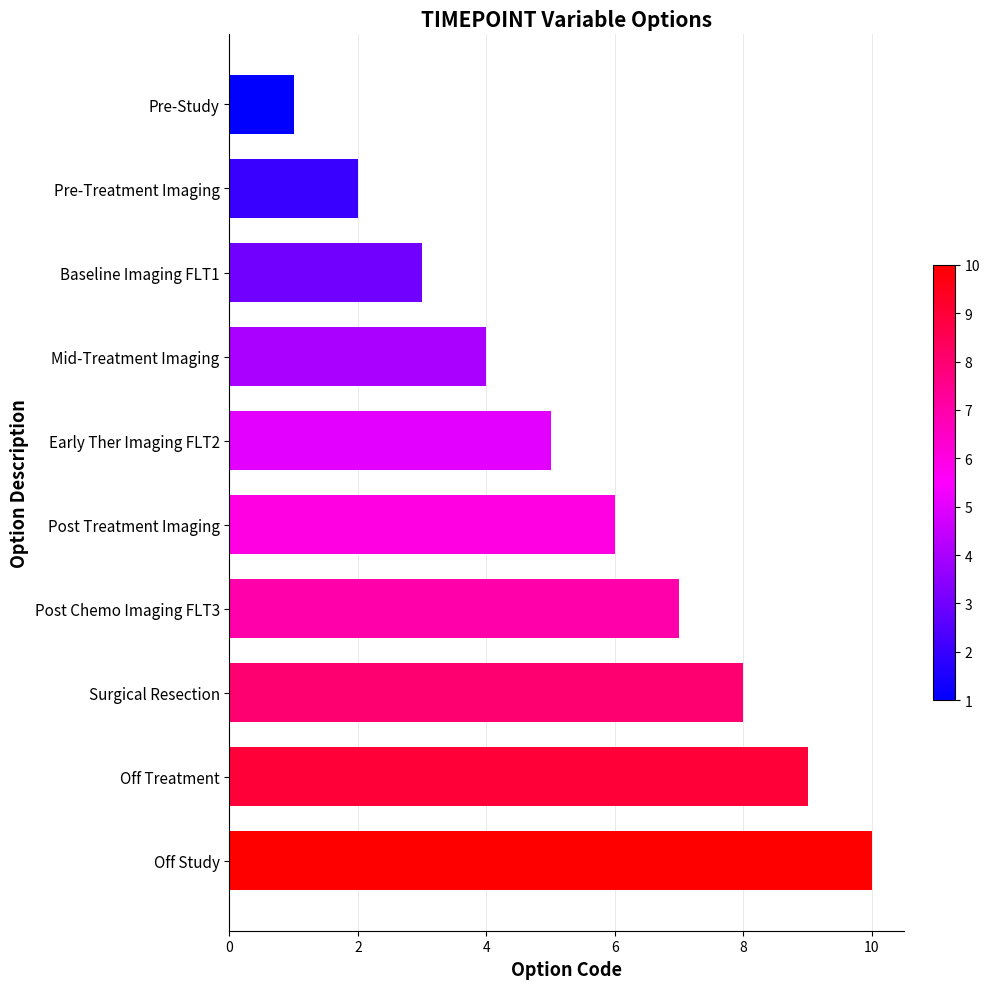

List the labels in order of value, largest first.

Off Study, Off Treatment, Surgical Resection, Post Chemo Imaging FLT3, Post Treatment Imaging, Early Ther Imaging FLT2, Mid-Treatment Imaging, Baseline Imaging FLT1, Pre-Treatment Imaging, Pre-Study